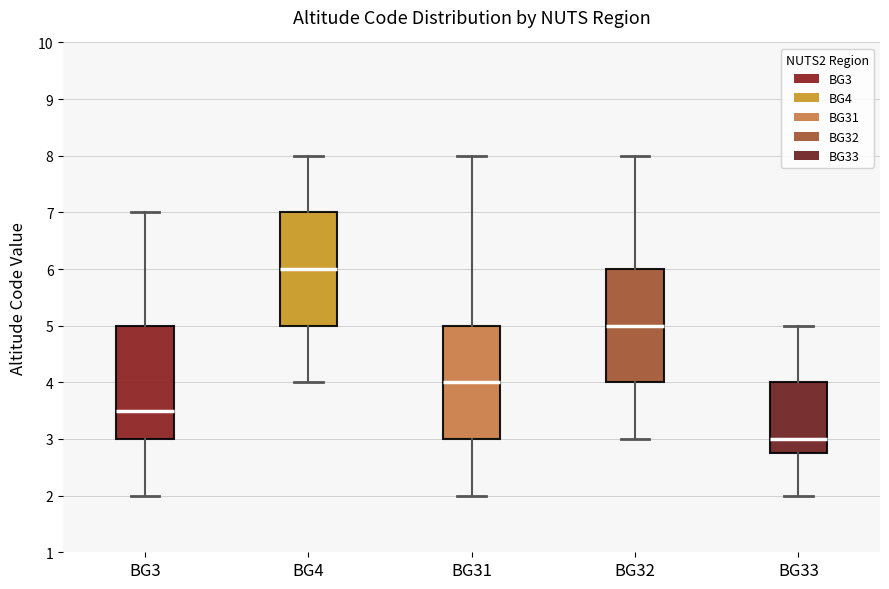

Reading left to right, read every box against the y-axis: the position of its median line, the range the box covers, and the ends of its whiskers. The values are not printed on the chart, so give them approximately, as read against the axis.

BG3: median 3.5, box 3.0 to 5.0, whiskers 2.0 to 7.0
BG4: median 6.0, box 5.0 to 7.0, whiskers 4.0 to 8.0
BG31: median 4.0, box 3.0 to 5.0, whiskers 2.0 to 8.0
BG32: median 5.0, box 4.0 to 6.0, whiskers 3.0 to 8.0
BG33: median 3.0, box 2.8 to 4.0, whiskers 2.0 to 5.0